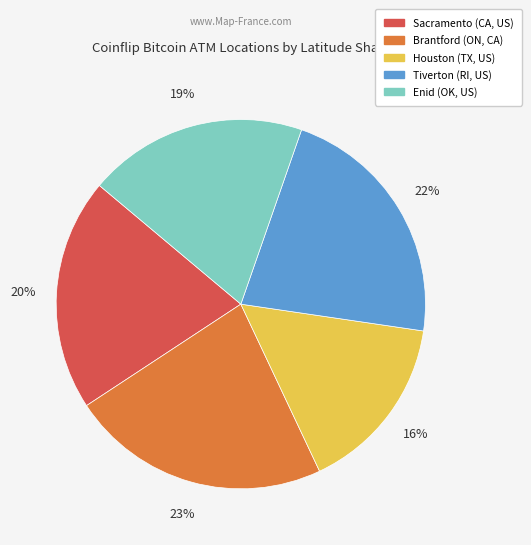

Which category has the biggest portion of the pie?

Brantford (ON, CA)